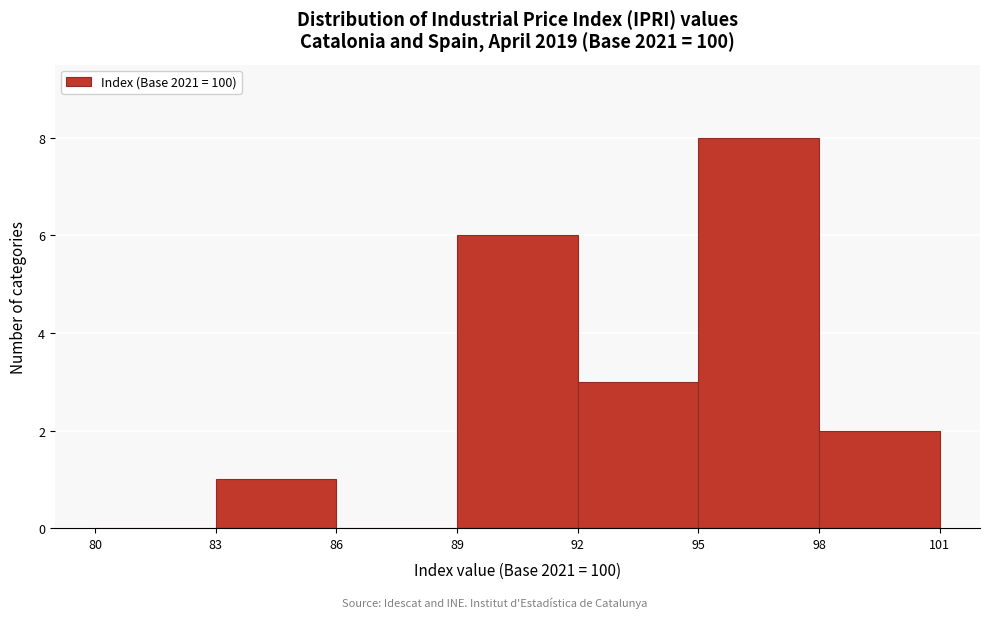

Which range on the x-axis has the tallest bar?

95 to 98